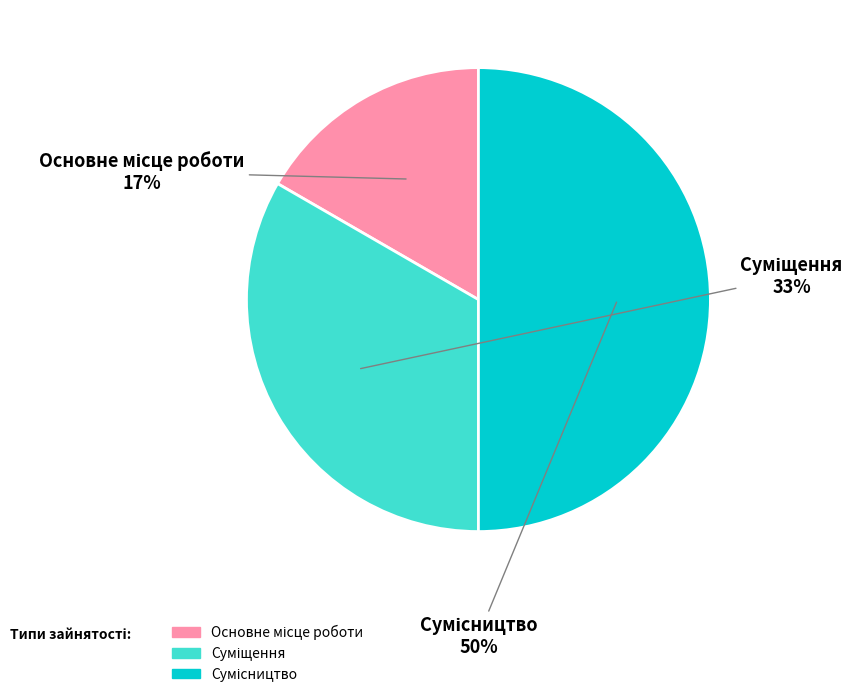

To the nearest percent, what is the difference between the largest and smallest slice percentages?

33%